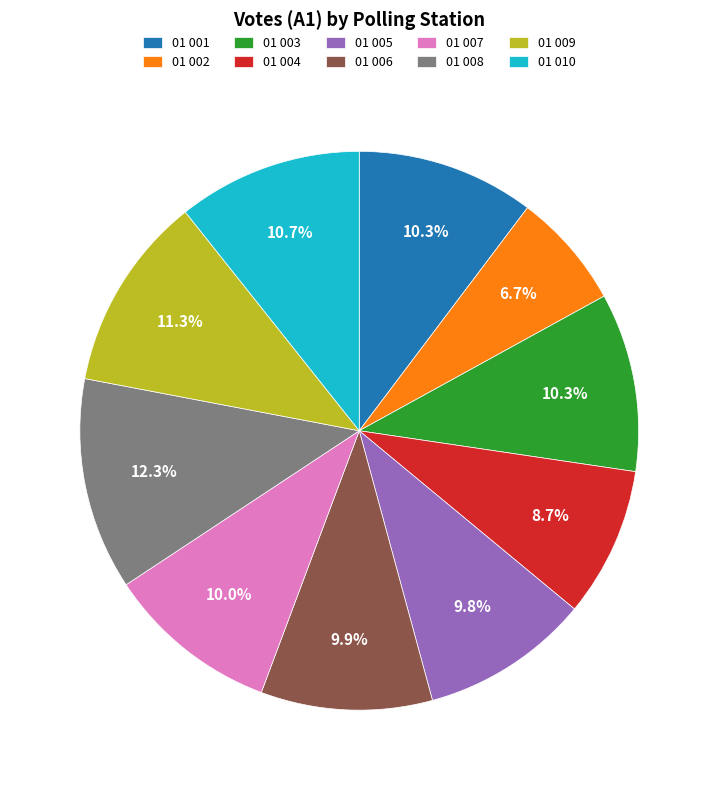

Approximately how many times larger is the value at 01 004 compared to 01 001?

0.8